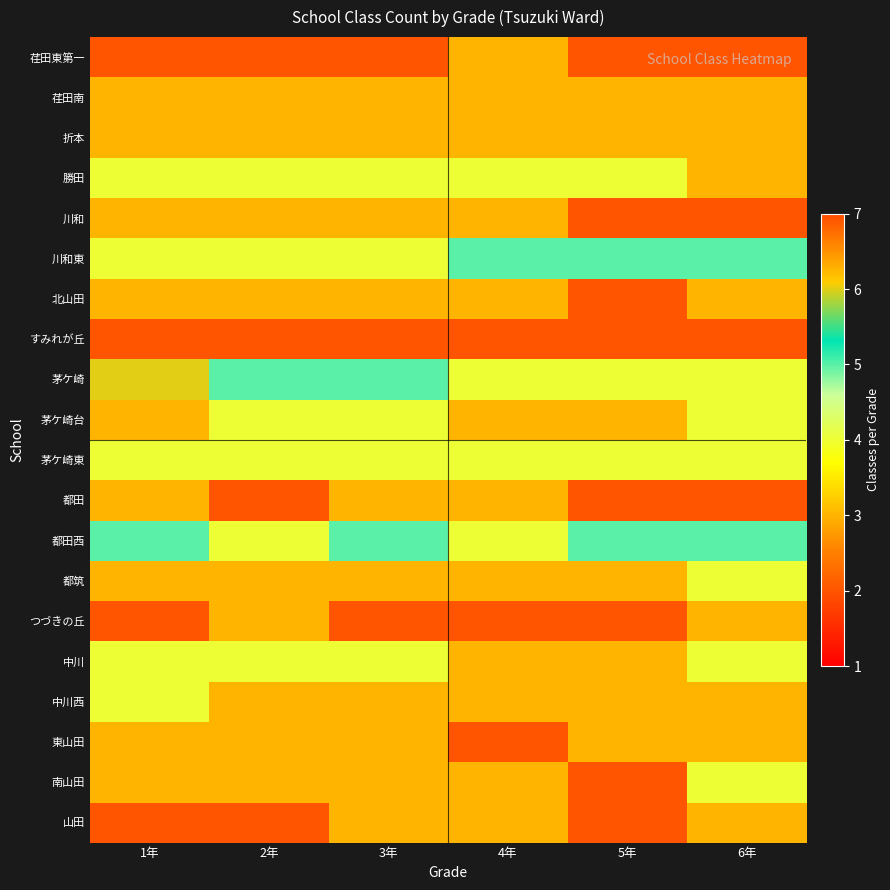

Reading right to left, extract all data points from this chart.

荏田東第一: 6年=2	5年=2	4年=3	3年=2	2年=2	1年=2
荏田南: 6年=3	5年=3	4年=3	3年=3	2年=3	1年=3
折本: 6年=3	5年=3	4年=3	3年=3	2年=3	1年=3
勝田: 6年=3	5年=4	4年=4	3年=4	2年=4	1年=4
川和: 6年=2	5年=2	4年=3	3年=3	2年=3	1年=3
川和東: 6年=5	5年=5	4年=5	3年=4	2年=4	1年=4
北山田: 6年=3	5年=2	4年=3	3年=3	2年=3	1年=3
すみれが丘: 6年=2	5年=2	4年=2	3年=2	2年=2	1年=2
茅ケ崎: 6年=4	5年=4	4年=4	3年=5	2年=5	1年=6
茅ケ崎台: 6年=4	5年=3	4年=3	3年=4	2年=4	1年=3
茅ケ崎東: 6年=4	5年=4	4年=4	3年=4	2年=4	1年=4
都田: 6年=2	5年=2	4年=3	3年=3	2年=2	1年=3
都田西: 6年=5	5年=5	4年=4	3年=5	2年=4	1年=5
都筑: 6年=4	5年=3	4年=3	3年=3	2年=3	1年=3
つづきの丘: 6年=3	5年=2	4年=2	3年=2	2年=3	1年=2
中川: 6年=4	5年=3	4年=3	3年=4	2年=4	1年=4
中川西: 6年=3	5年=3	4年=3	3年=3	2年=3	1年=4
東山田: 6年=3	5年=3	4年=2	3年=3	2年=3	1年=3
南山田: 6年=4	5年=2	4年=3	3年=3	2年=3	1年=3
山田: 6年=3	5年=2	4年=3	3年=3	2年=2	1年=2